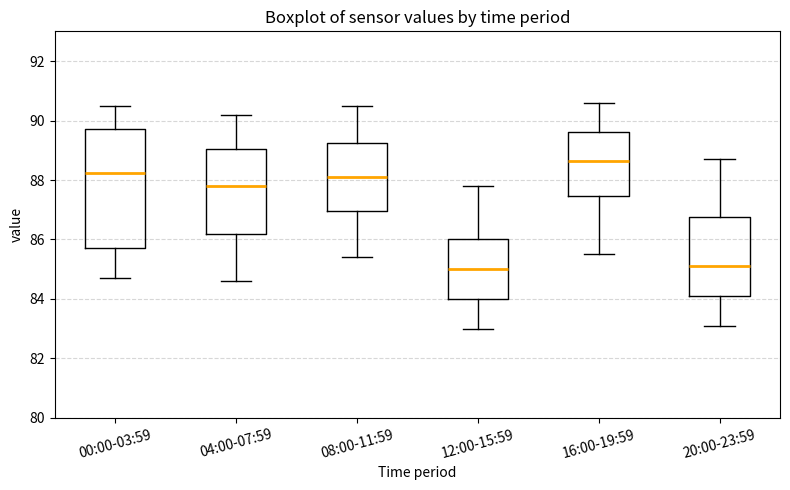

Where does the lower whisker of the box for 04:00-07:59 end on the y-axis? The values are not printed on the chart, so give them approximately, as read against the axis.

84.6